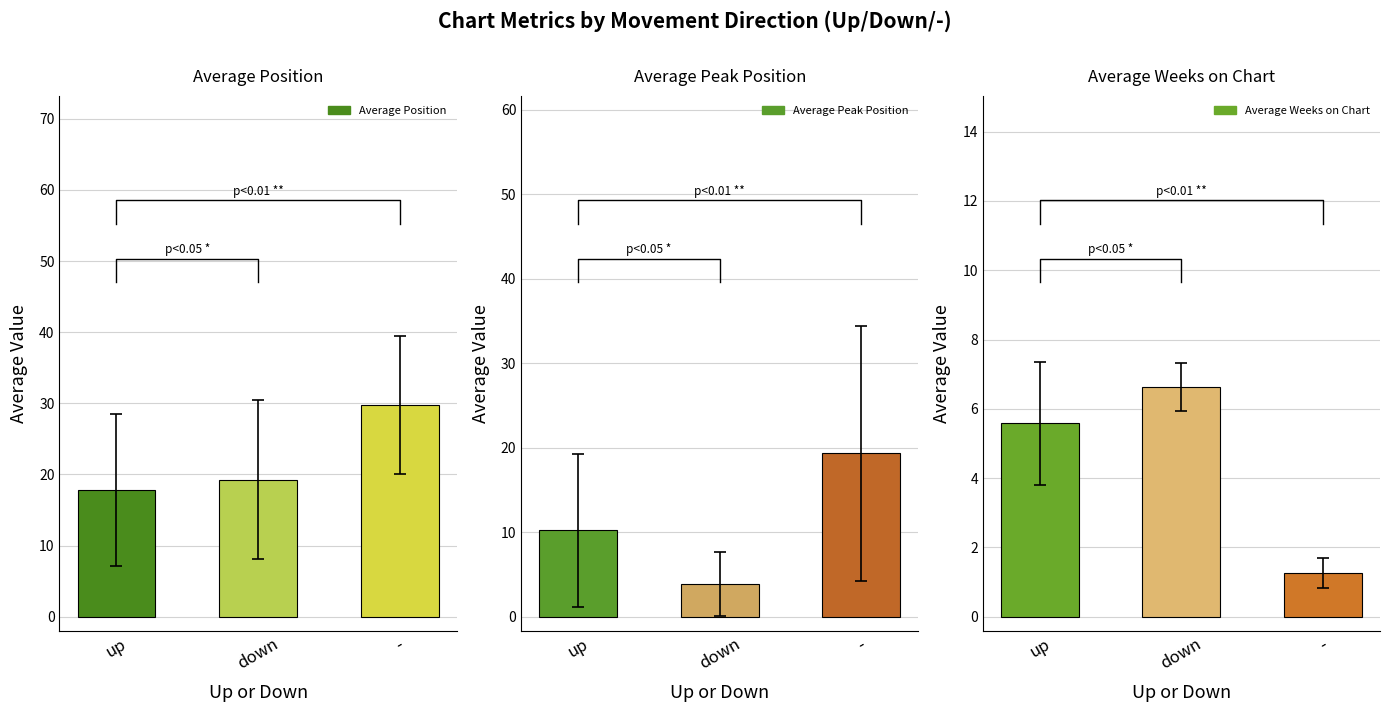

At which category does the chart reach its minimum across all series?

-